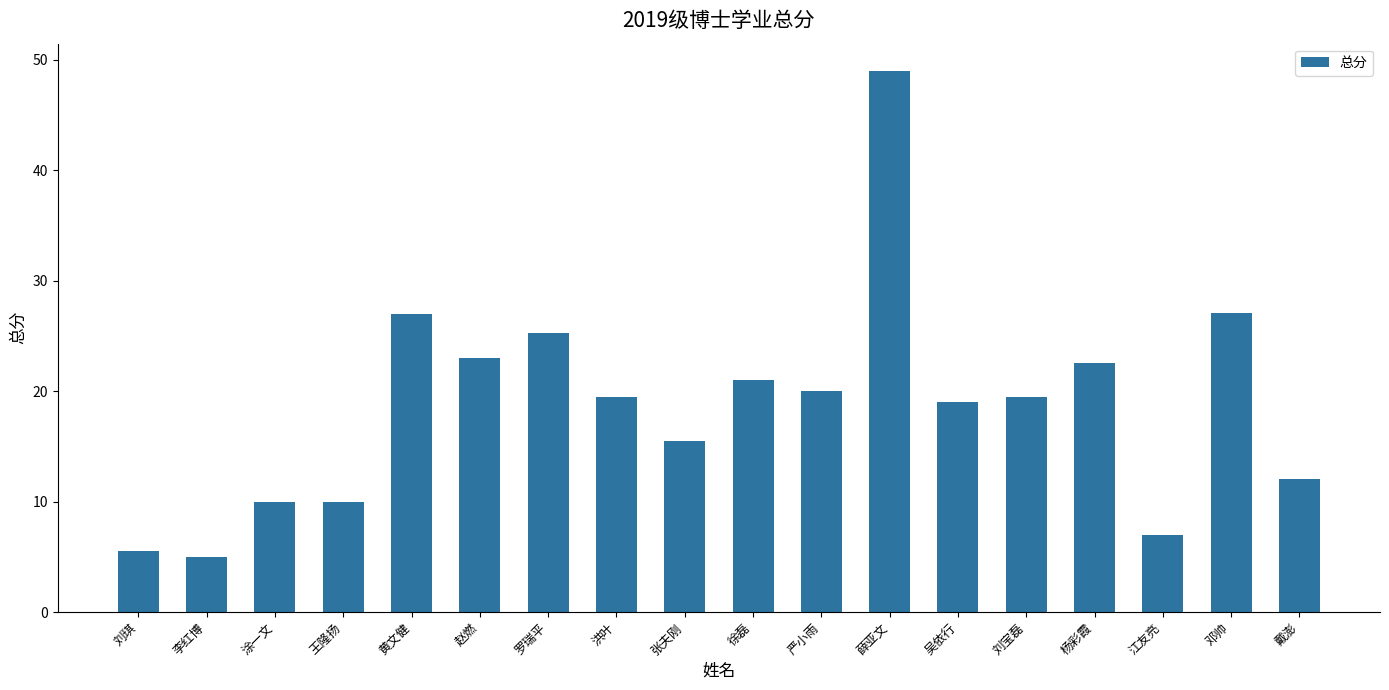

True or false: the data shows 11.2 at 江友亮.

False